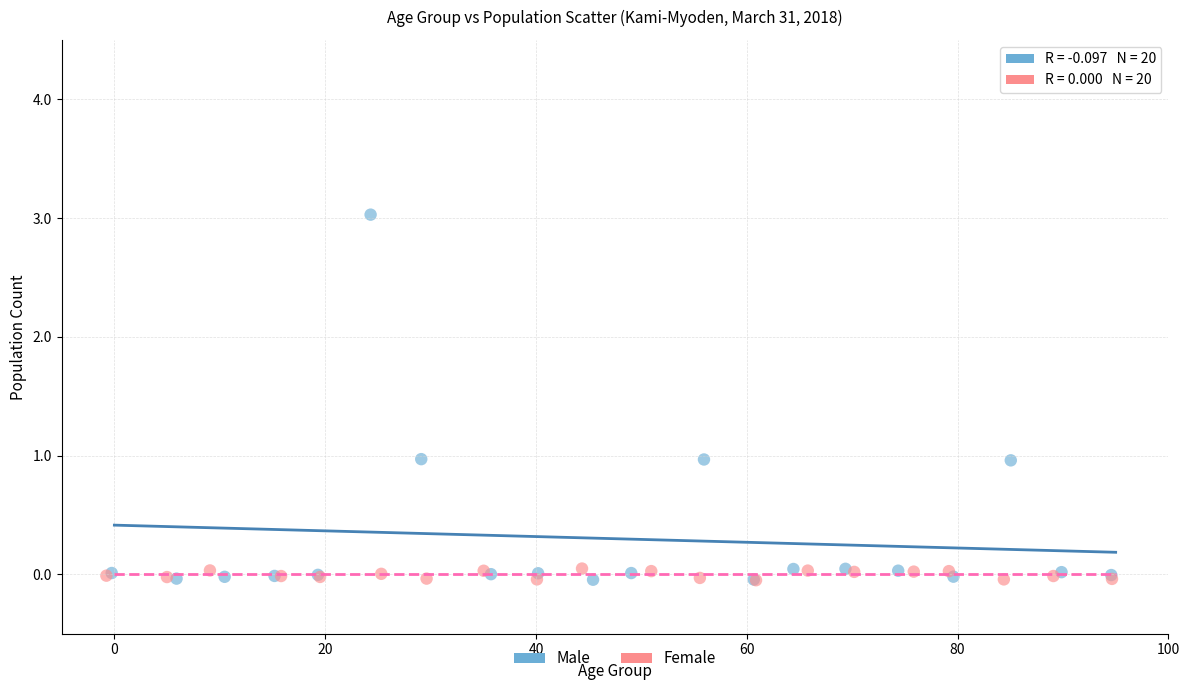

Which series contains the highest Y value?

Male